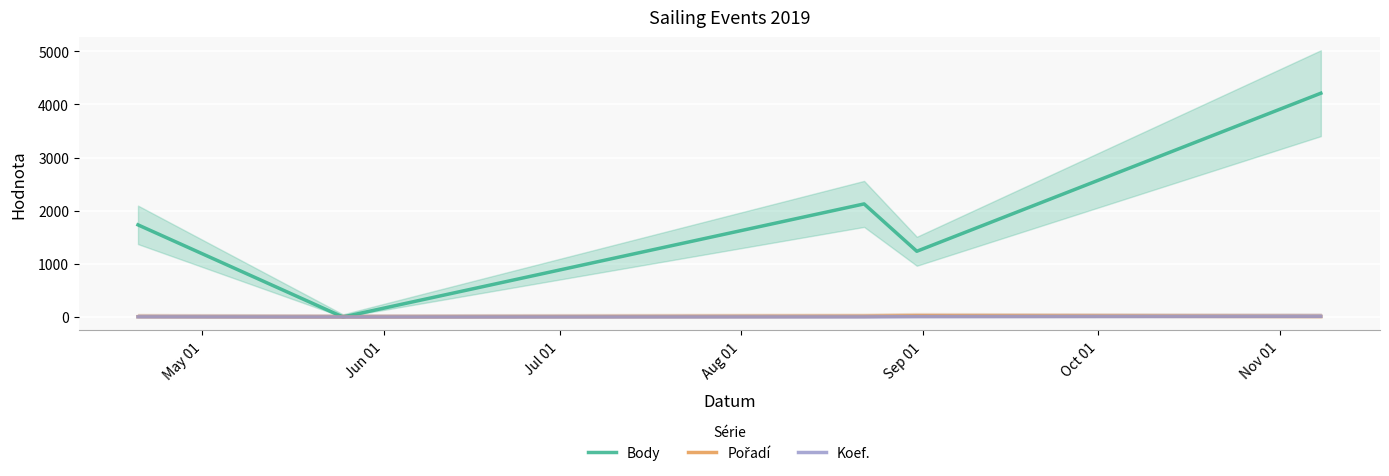

What is the spread (max minus min) of values at Jul 01?

2126